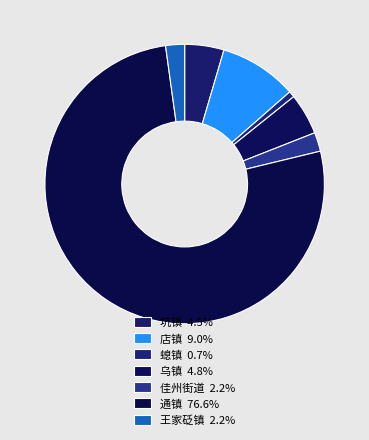

To the nearest percent, what percentage of the pie is 通镇?

77%